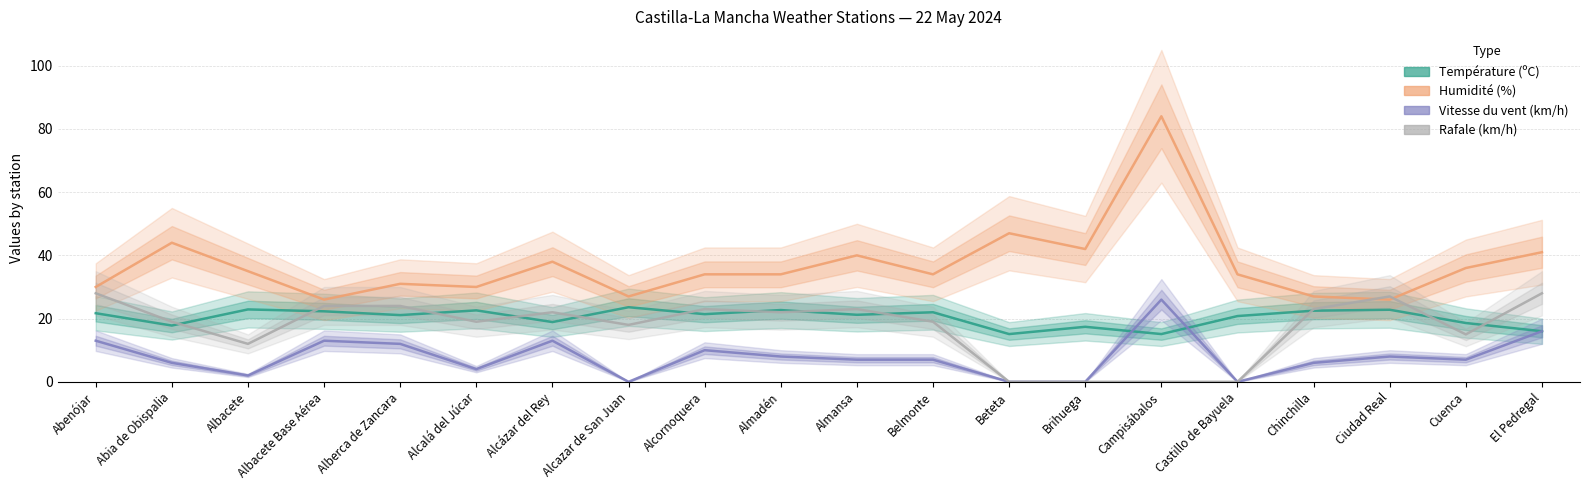

What is the greatest value displayed?

84.0